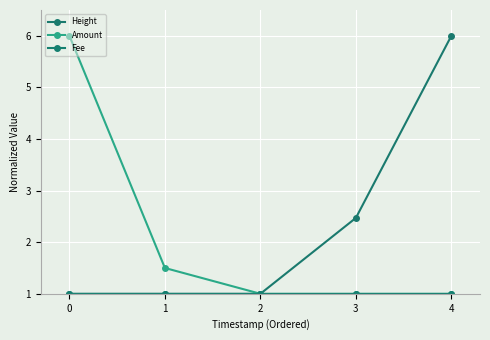

What is the difference between the Height values at 1 and 3?

1.5